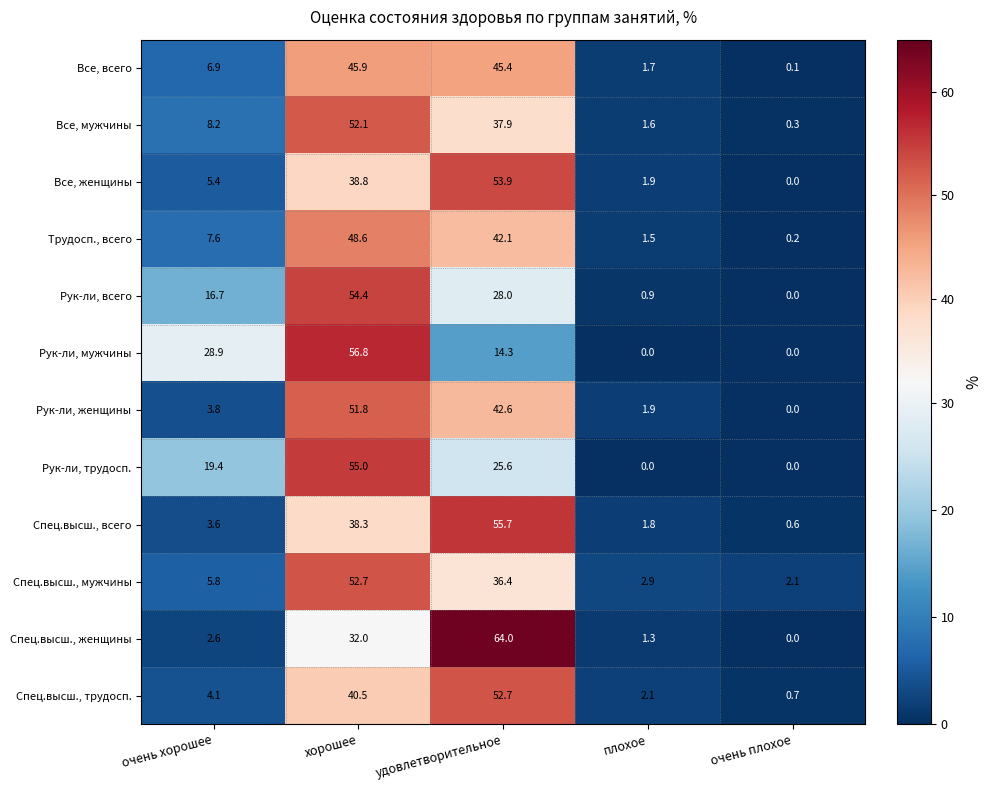

The Спец.высш., трудосп. series shows 20.2 at удовлетворительное. True or false?

False